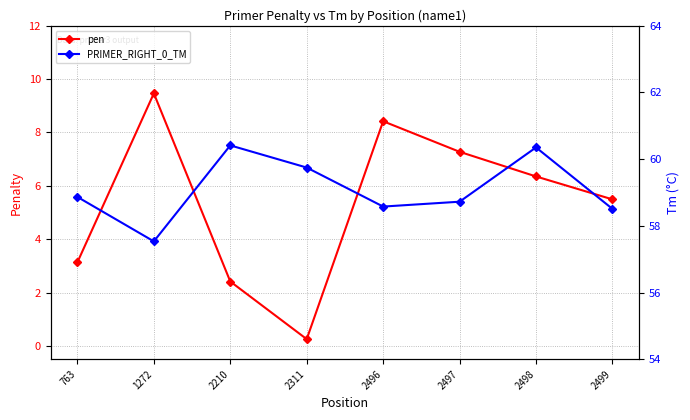

What is the lowest value of the pen series?

0.3